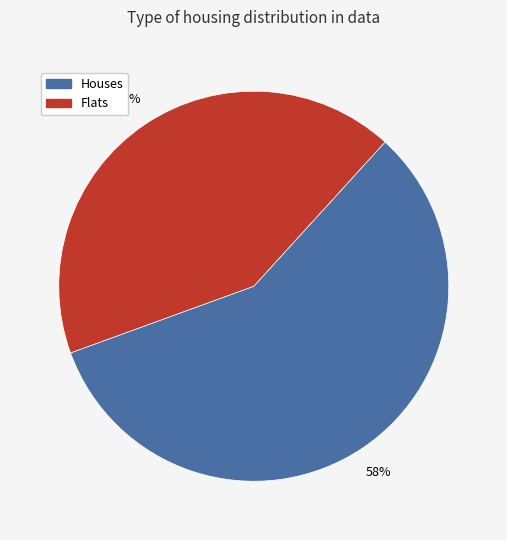

Which slice is the largest?

Houses